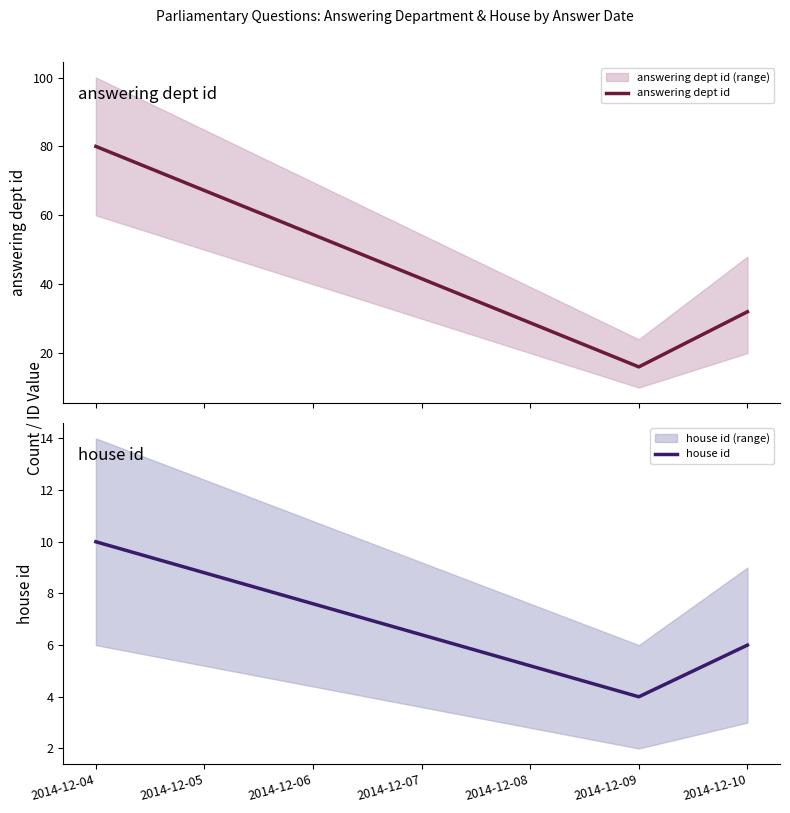

What is the value of the house id point at the 1st from the left?

10